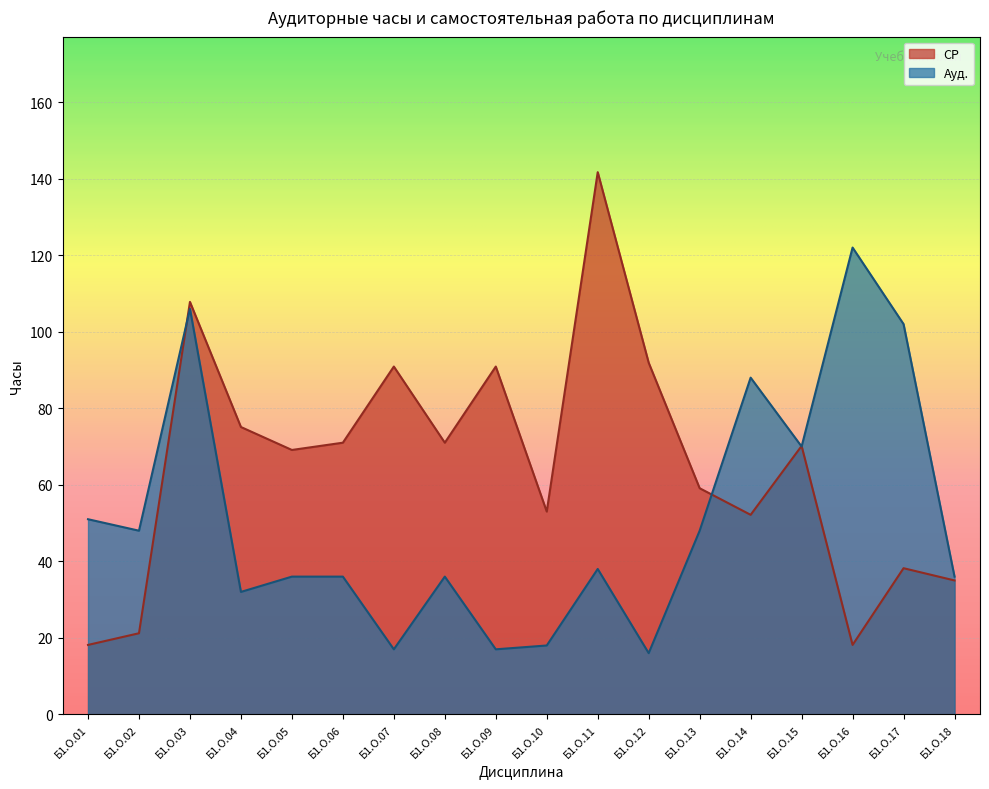

Between Б1.О.08 and Б1.О.10, which is larger?

Б1.О.08